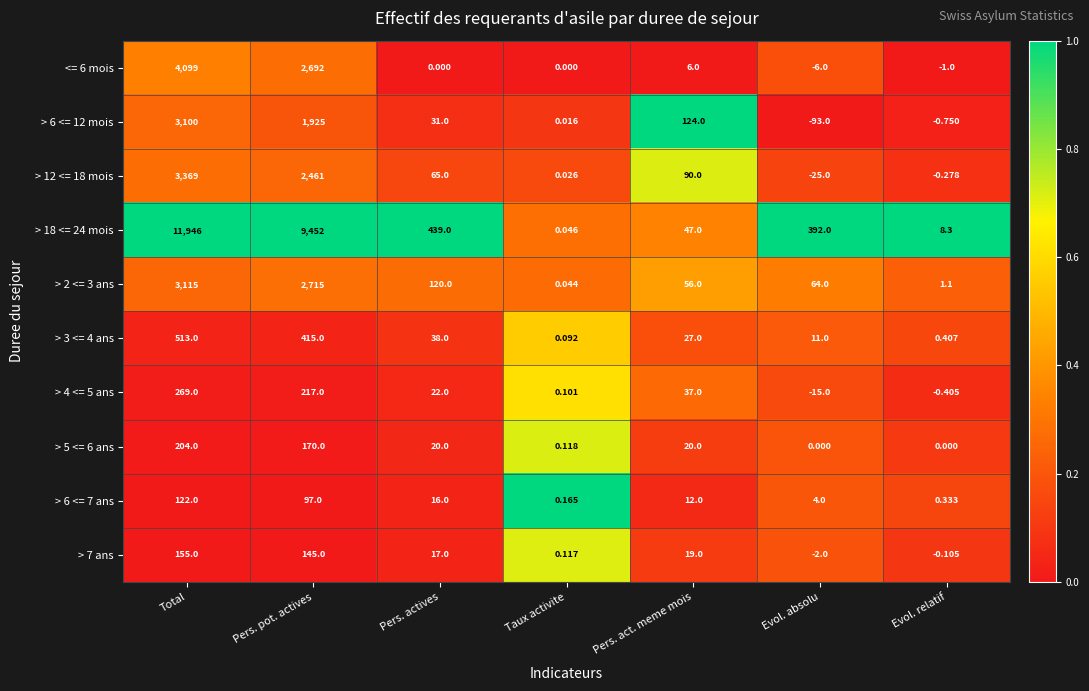

Is the value of > 5 <= 6 ans at Pers. actives greater than the value of <= 6 mois at Evol. absolu?

Yes